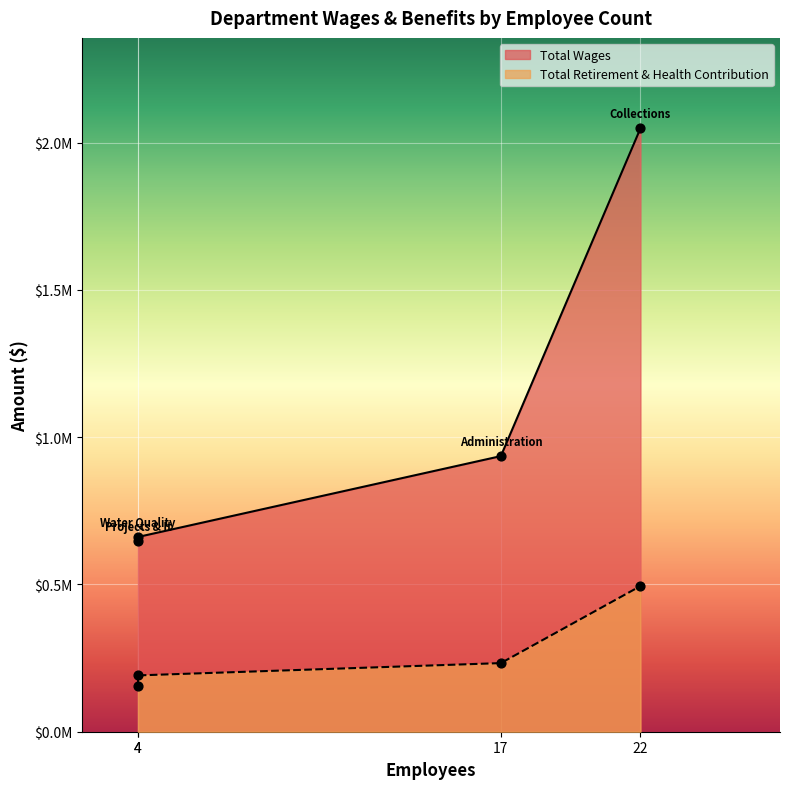

Is the value of Total Retirement & Health Contribution at Administration greater than the value of Total Wages at Administration?

No